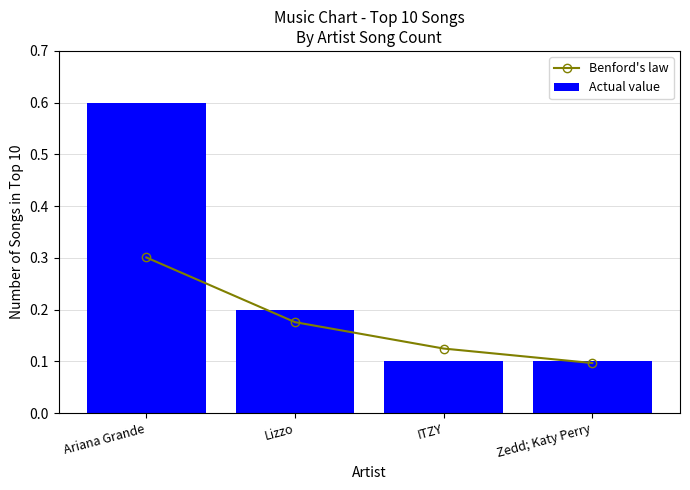

Reading left to right, list all the values displayed in this chart.

Benford's law: 0.3	0.2	0.1	0.1
Actual value: 0.6	0.2	0.1	0.1